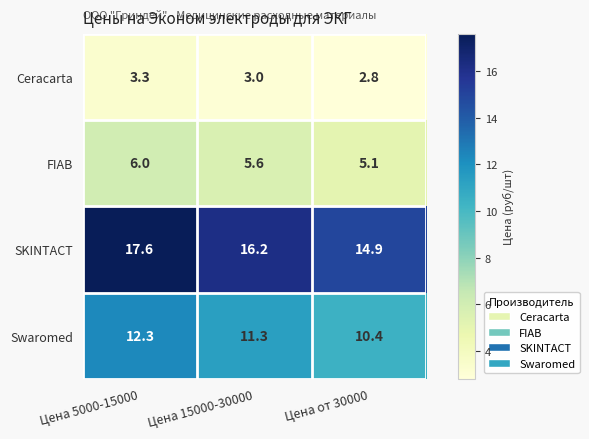

What is the sum of the Ceracarta values at Цена от 30000 and Цена 5000-15000?

6.1